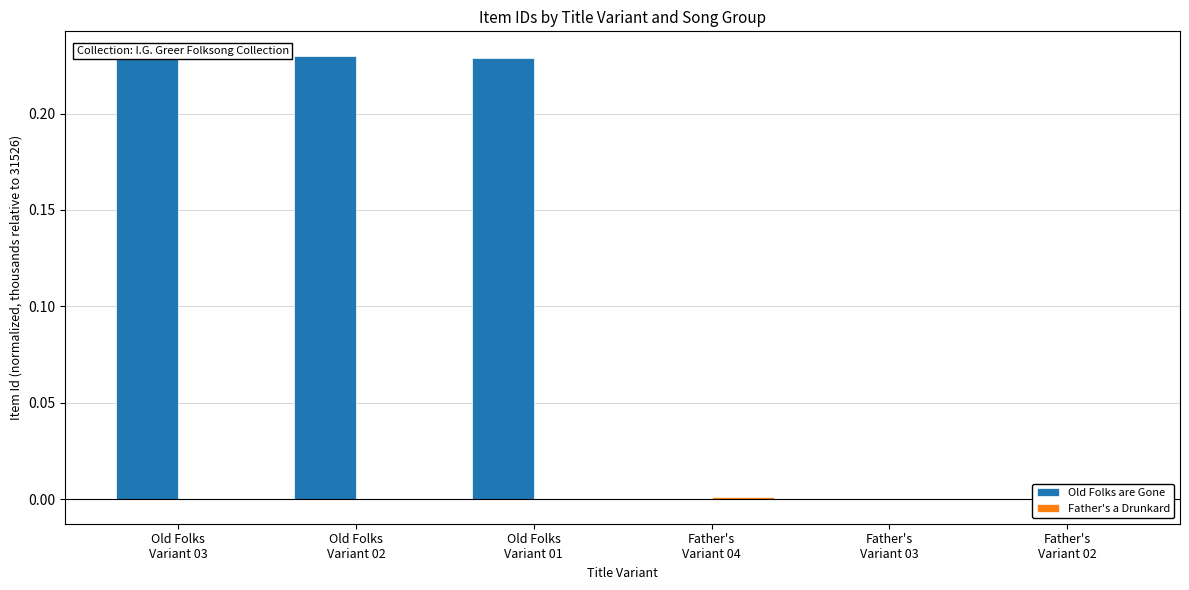

Which category has the lowest value in the Father's a Drunkard series?

Father's
Variant 02